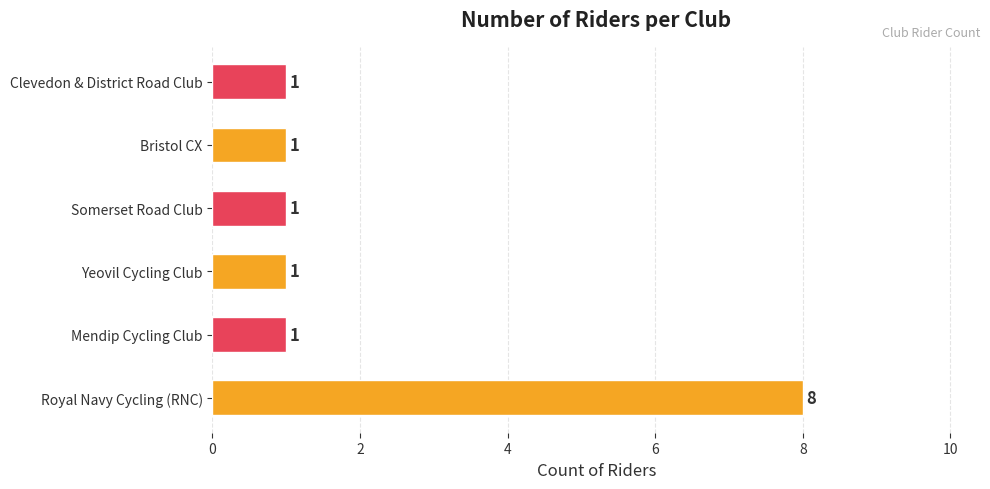

Reading bottom to top, what are all the values shown in this chart?

8	1	1	1	1	1